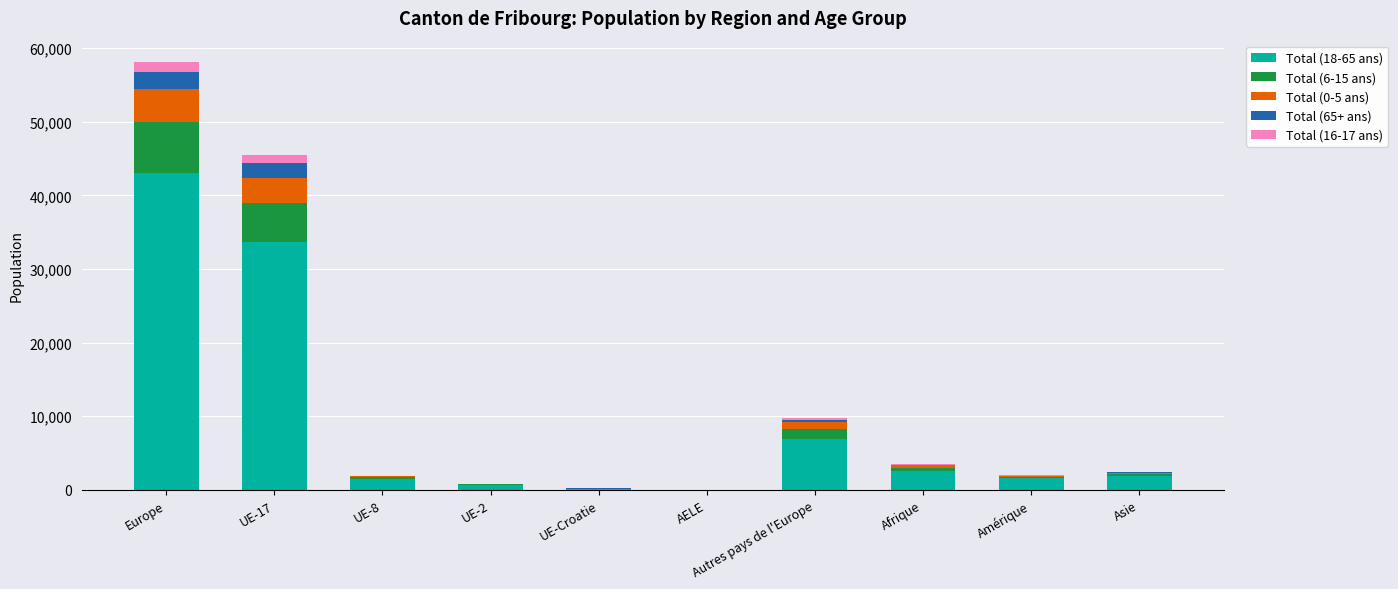

Which category has the highest value in the Total (18-65 ans) series?

Europe